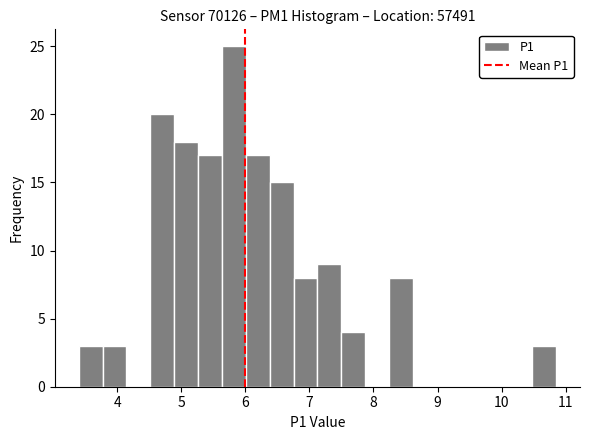

Around what value on the x-axis is the tallest bar? Give the approximate position of its centre, as read against the axis.

5.8